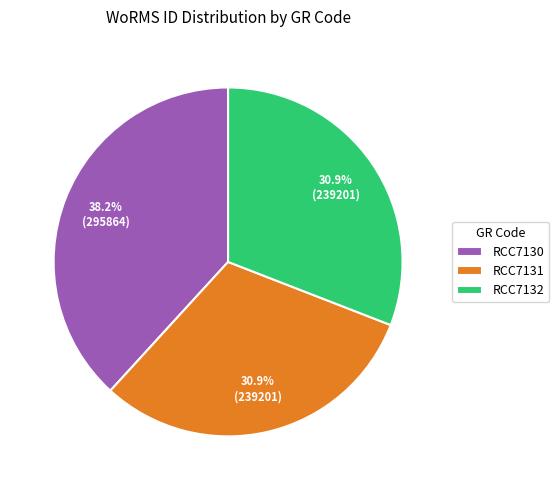

To the nearest percent, what portion does RCC7132 represent?

31%